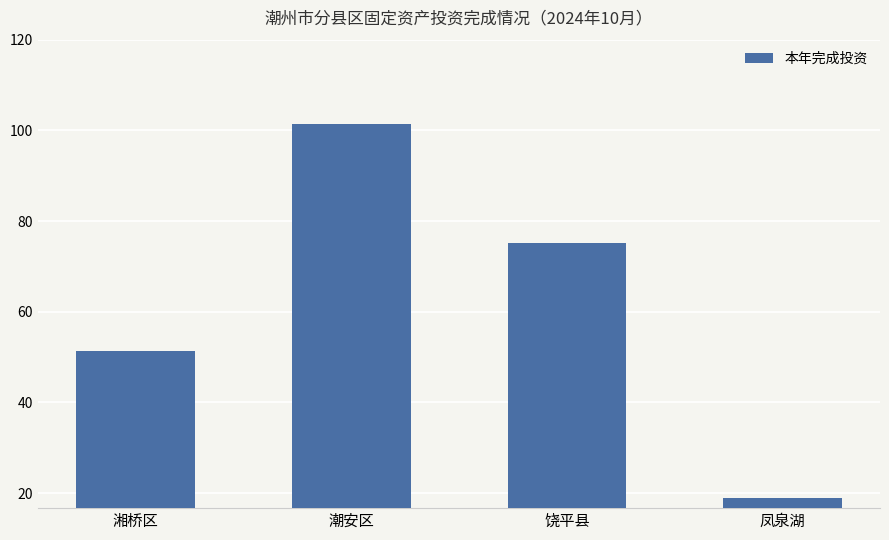

What is the label of the 3rd bar from the right?

潮安区